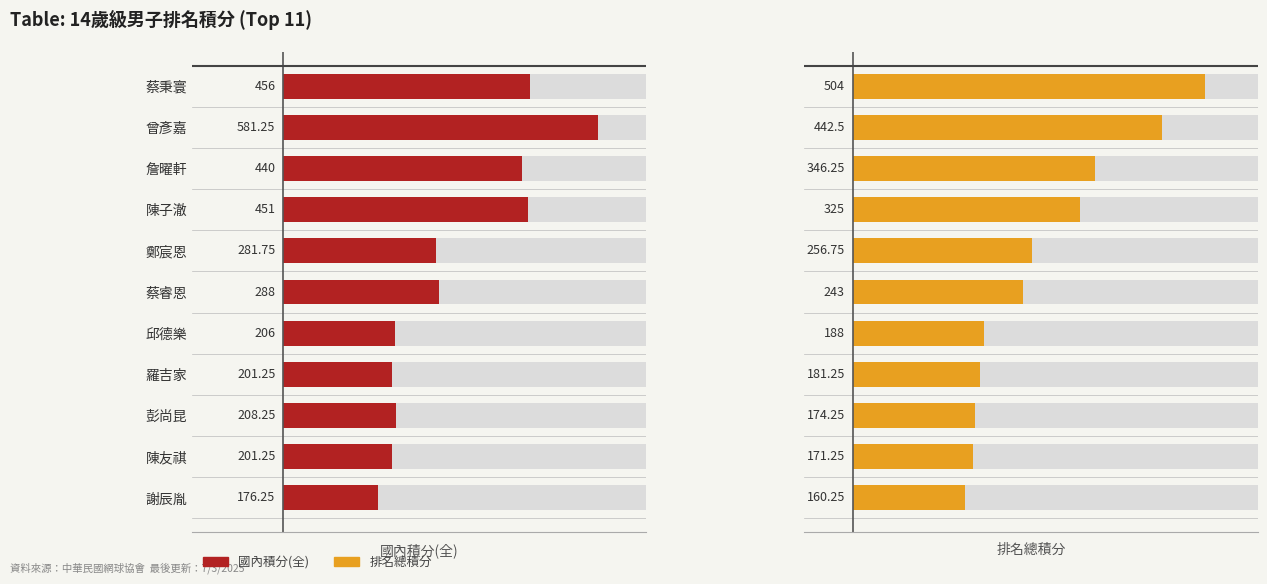

At how many categories does at least one series exceed 476?

2